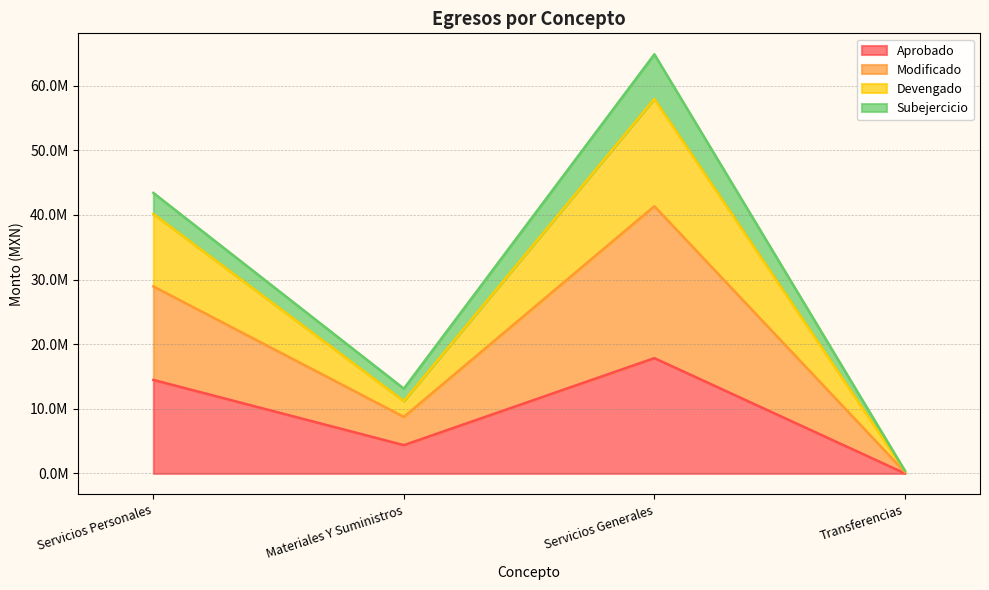

Read the Aprobado value at Materiales Y Suministros.

4375003.0